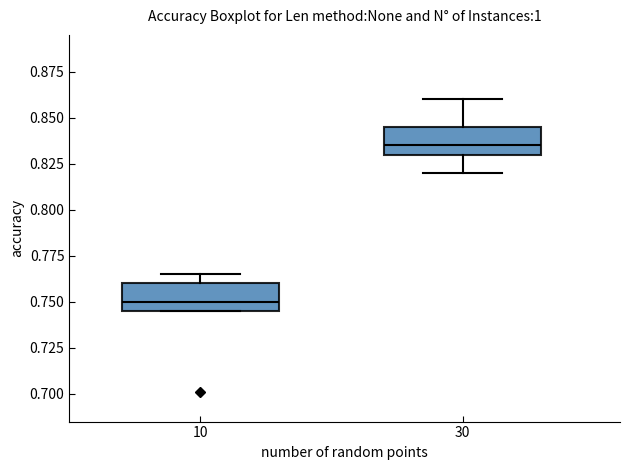

Where does the median line of the box at x = 30 sit on the y-axis? The values are not printed on the chart, so give them approximately, as read against the axis.

0.835